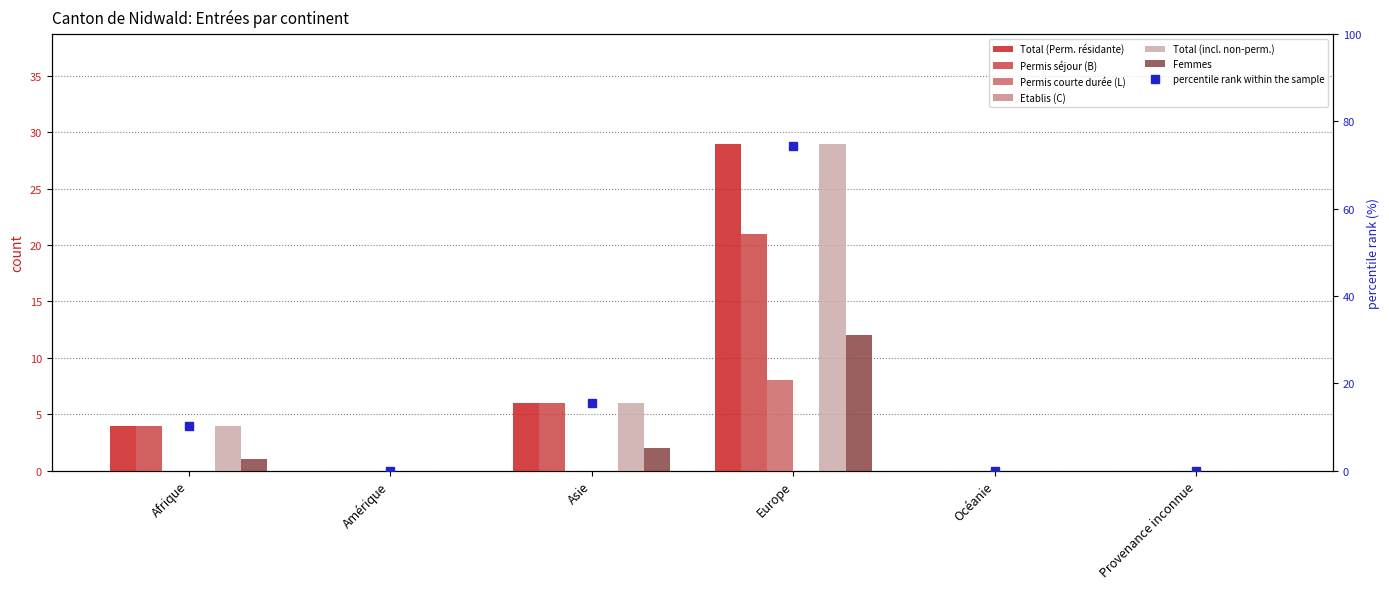

The Total (Perm. résidante) series shows 0 at Provenance inconnue. True or false?

True